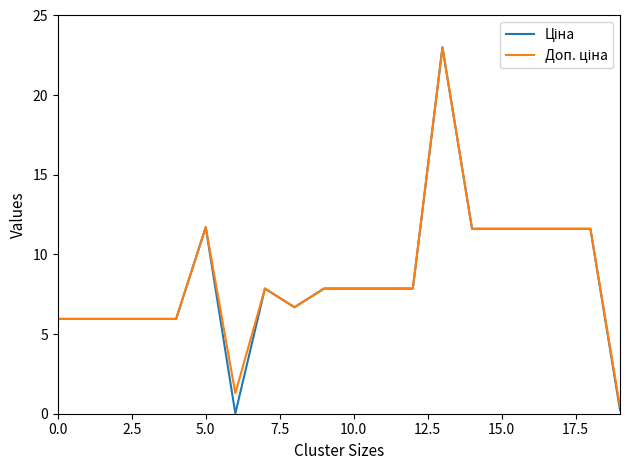

At which label does Доп. ціна reach its minimum?

19